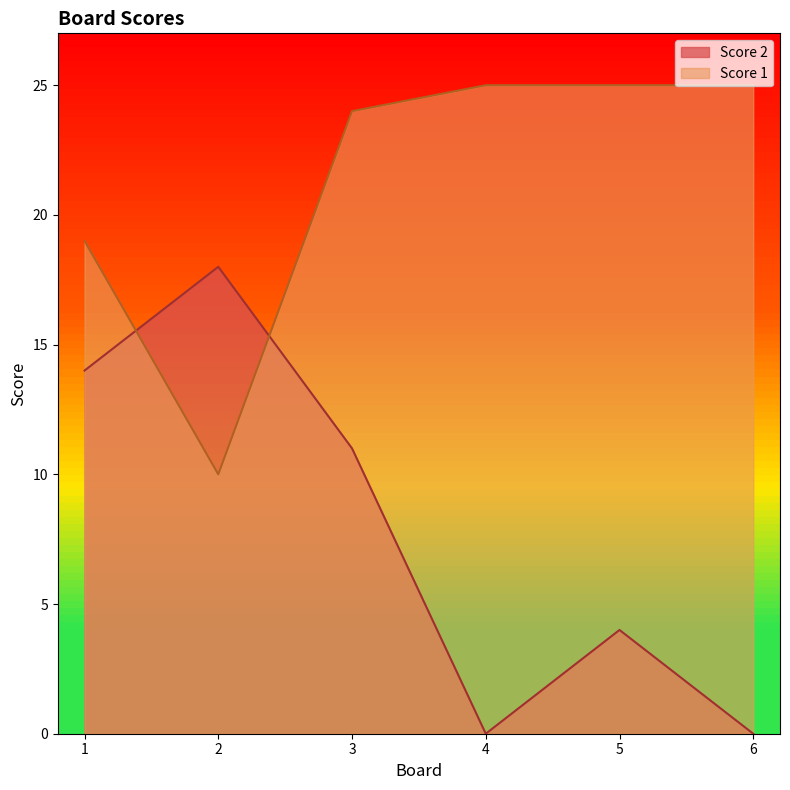

What is the difference between the maximum and minimum values in the Score 1 series?

15